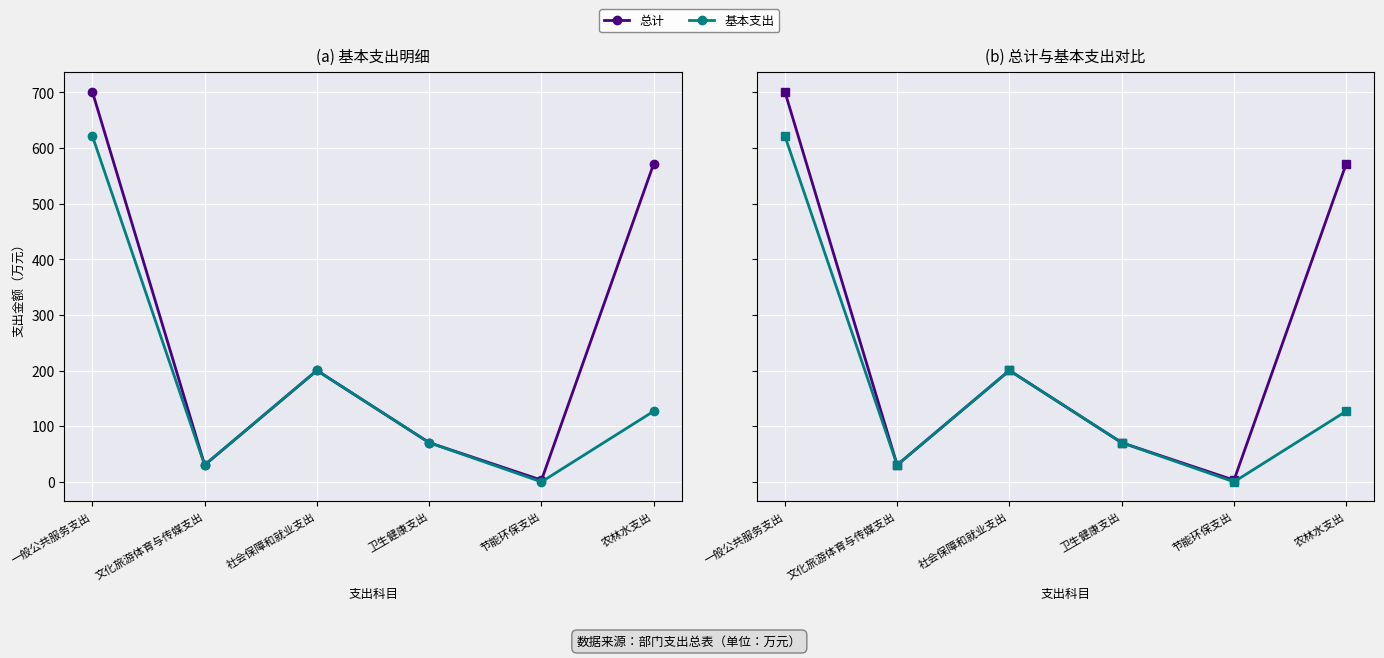

Where does the 总计 series first go above 200?

一般公共服务支出